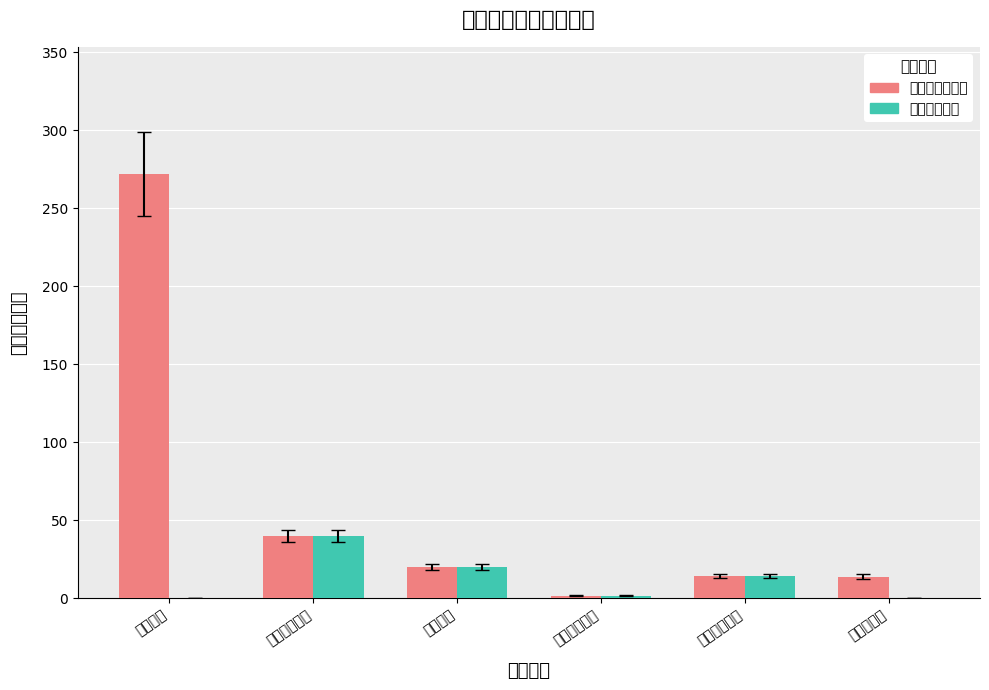

Read the 工资奖金津补贴 value at 干部教育.

272.0